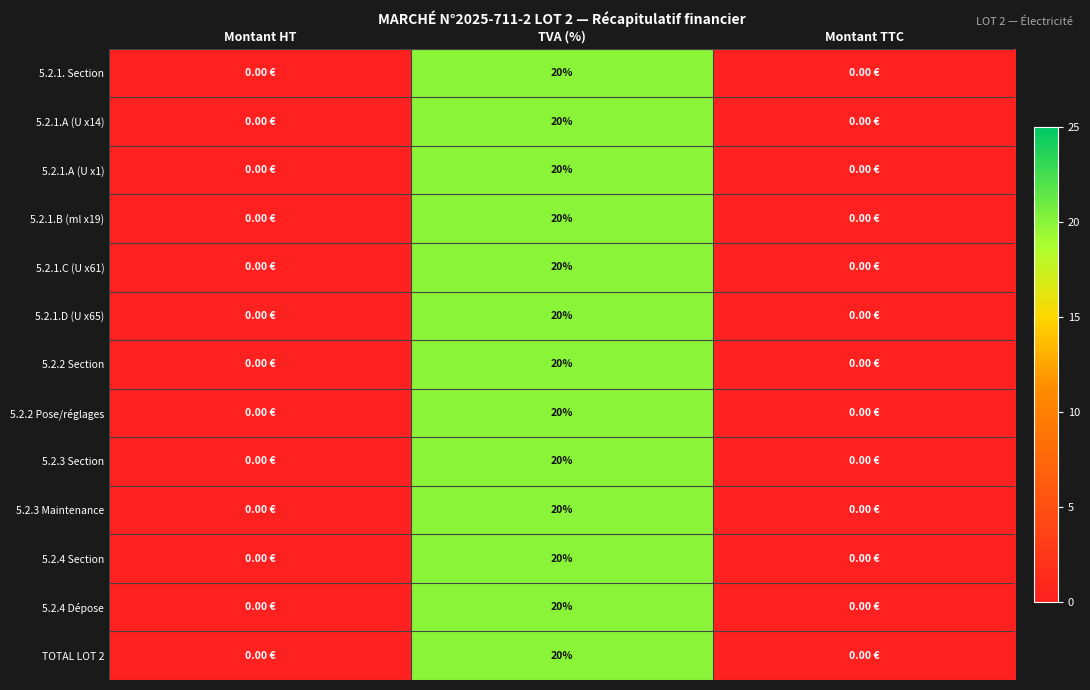

What is the difference between the 5.2.3 Section values at Montant HT and TVA (%)?

20